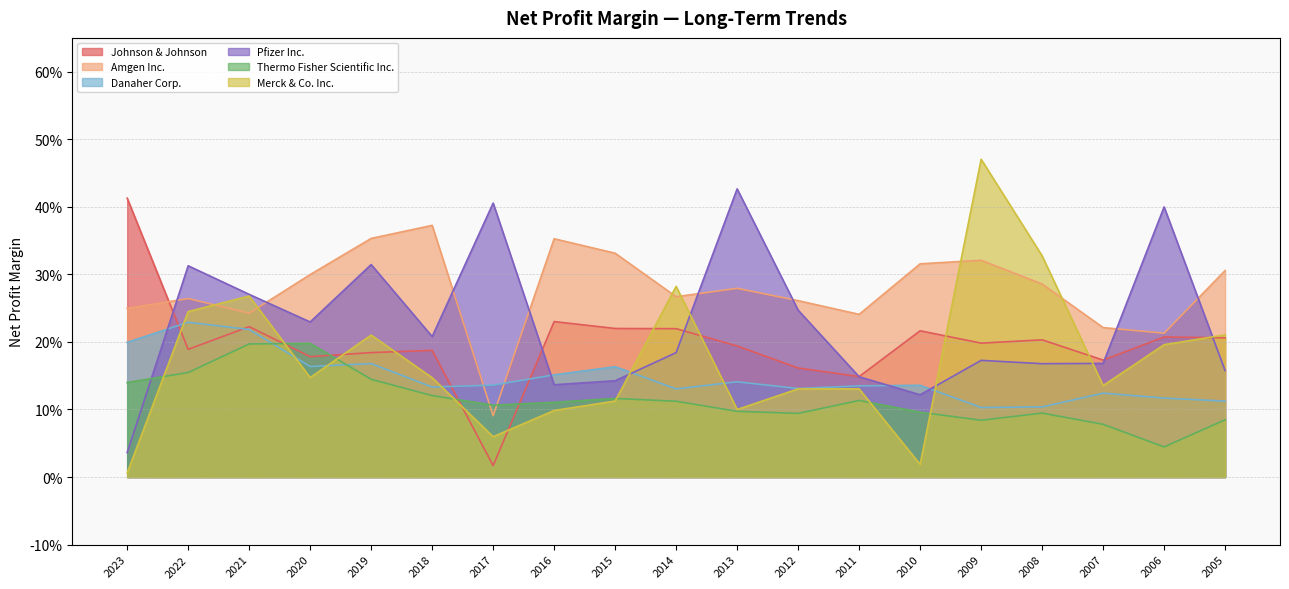

The value of Danaher Corp. at 2021 is 0.2. True or false?

True